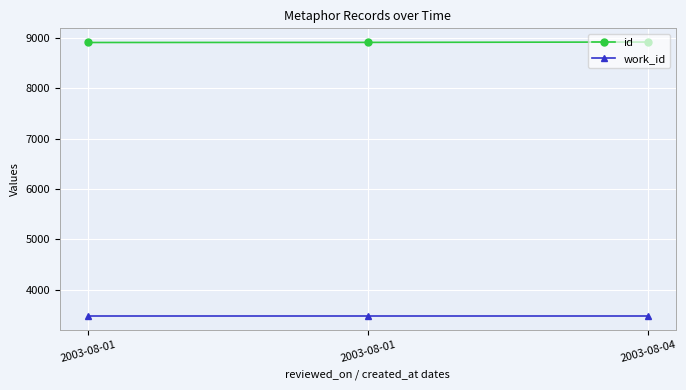

What value does the work_id series have at 2003-08-04?

3474